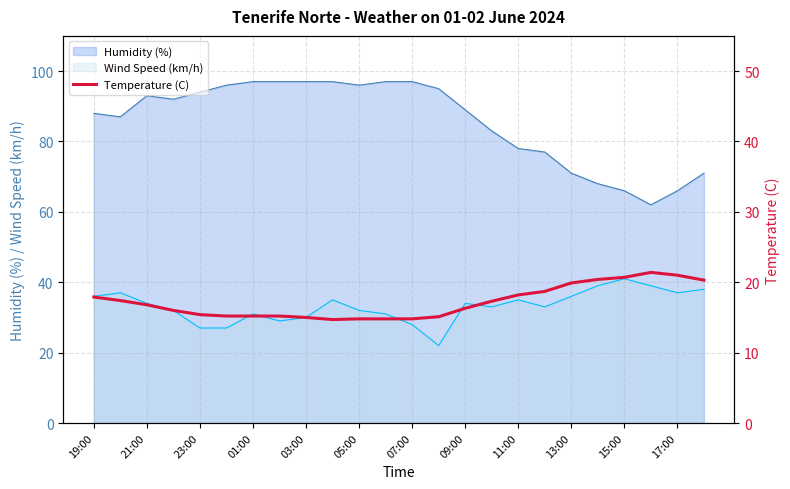

What is the sum of the values at 19:00 and 23:00?

33.3